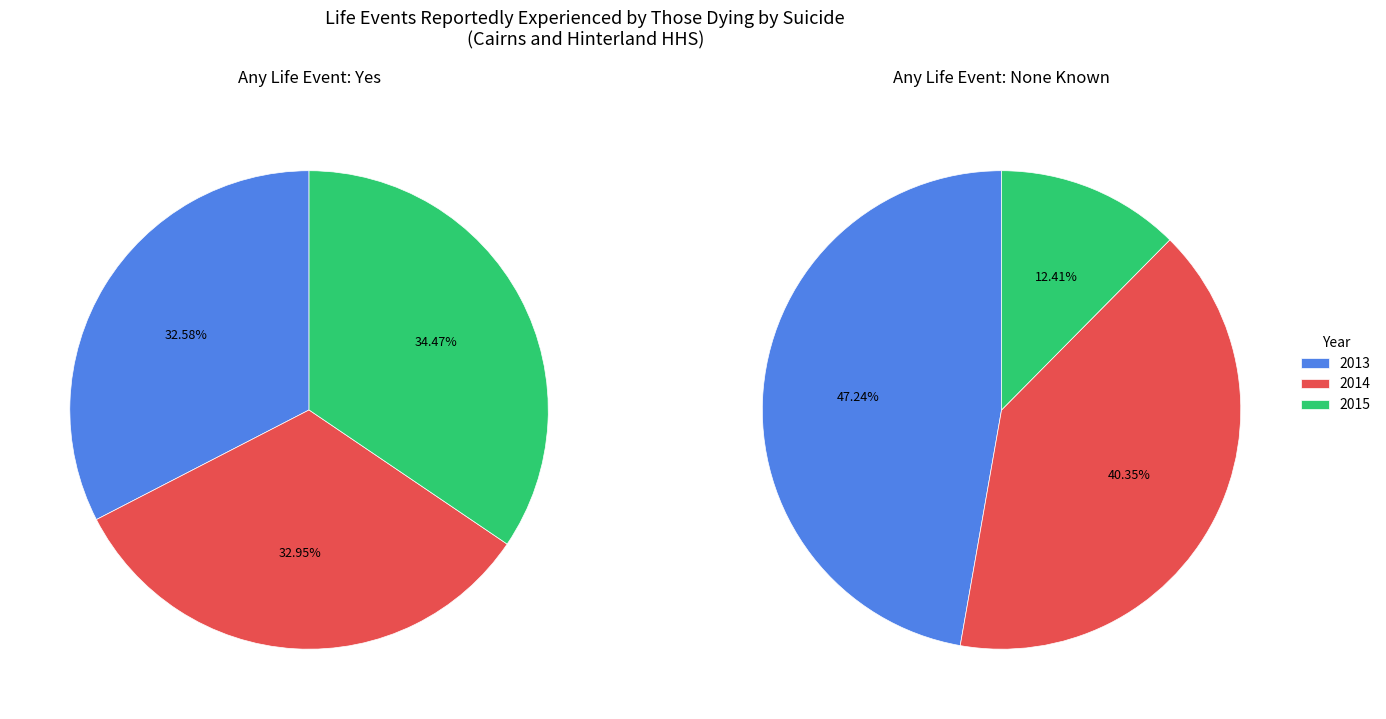

Which category has the smallest portion of the pie?

2015